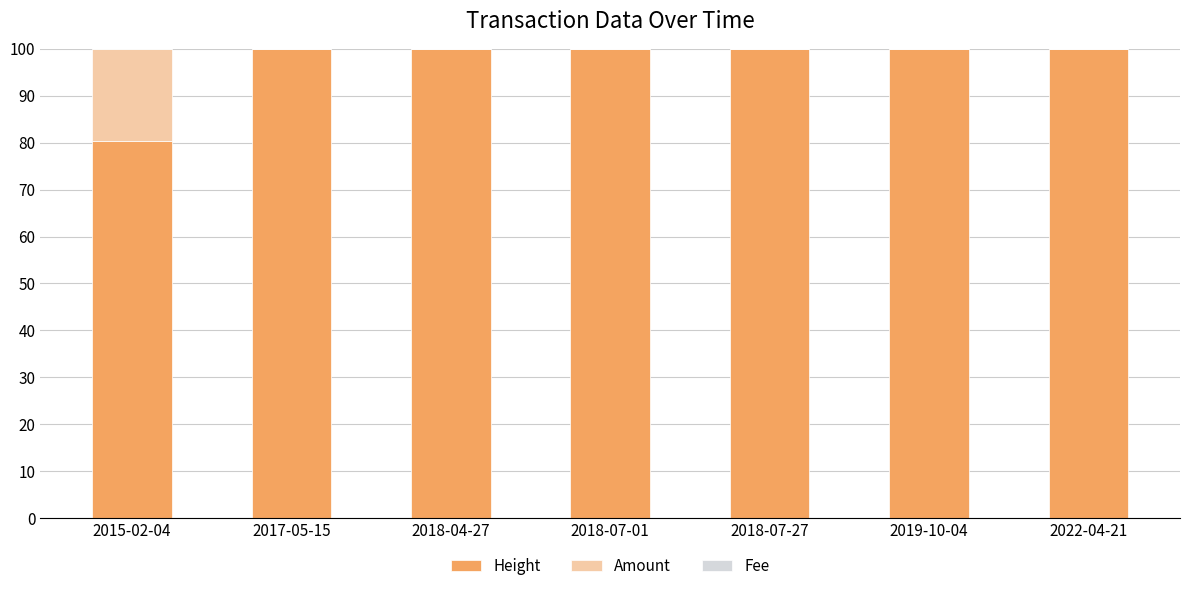

Is it true that Height equals 66.8 at 2017-05-15?

False